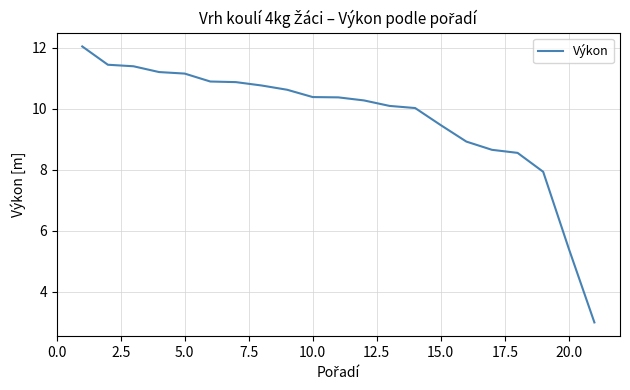

What is the greatest value displayed?

12.1